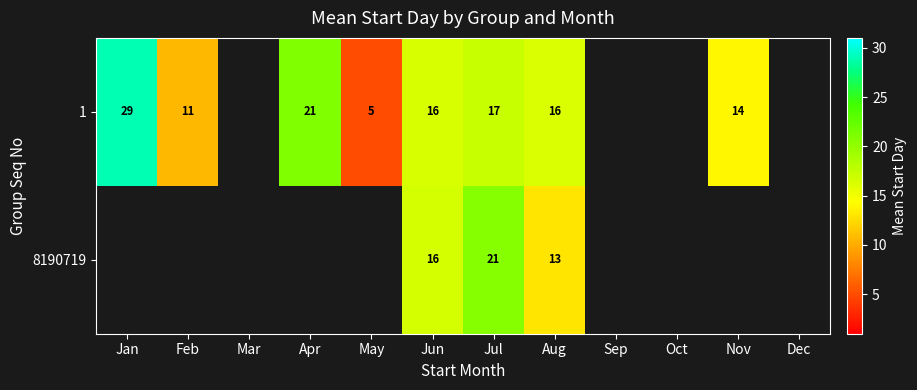

Is it true that 8190719 equals 32 at Jul?

False